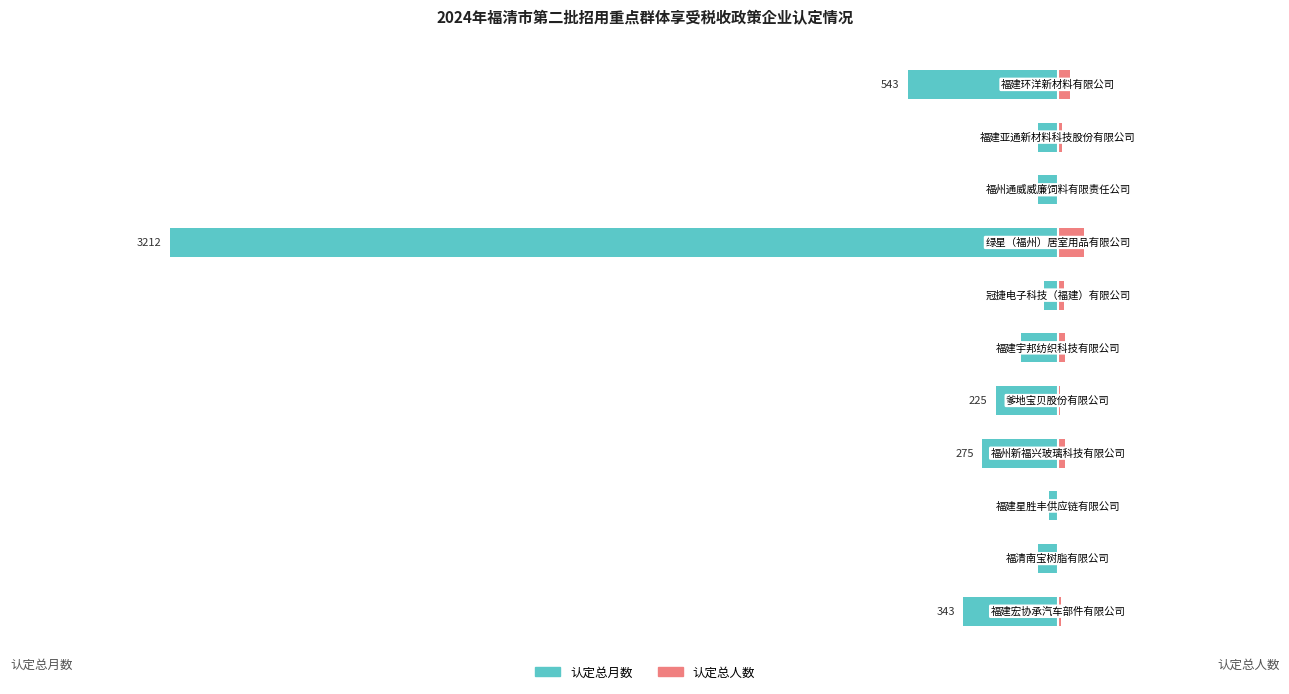

What is the difference between the highest and lowest values at 5?

158